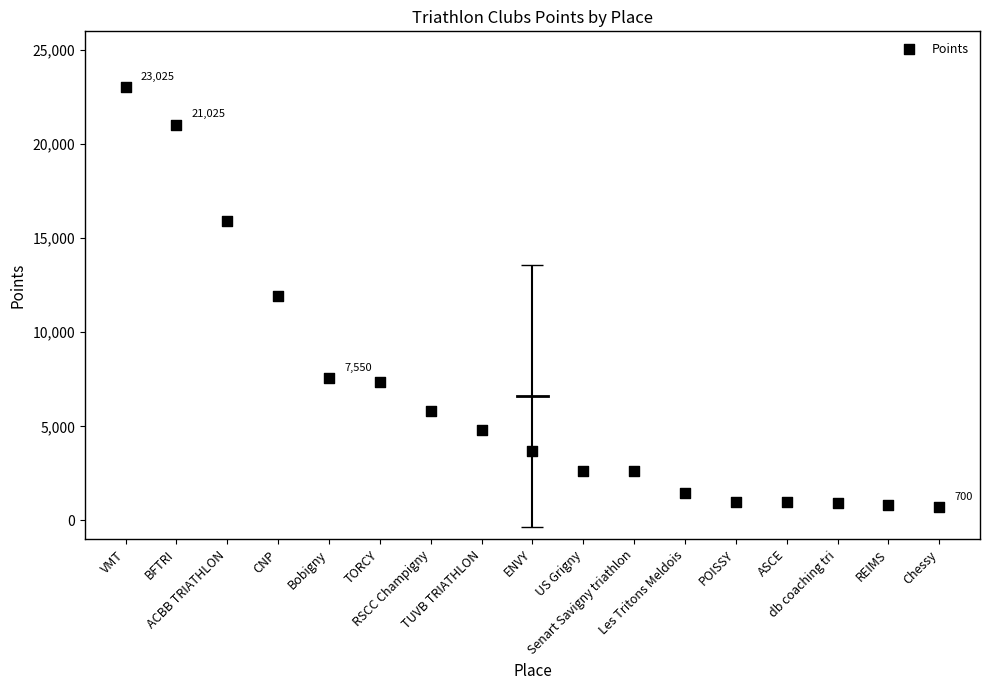

What is the range of X values (max minus min)?

16